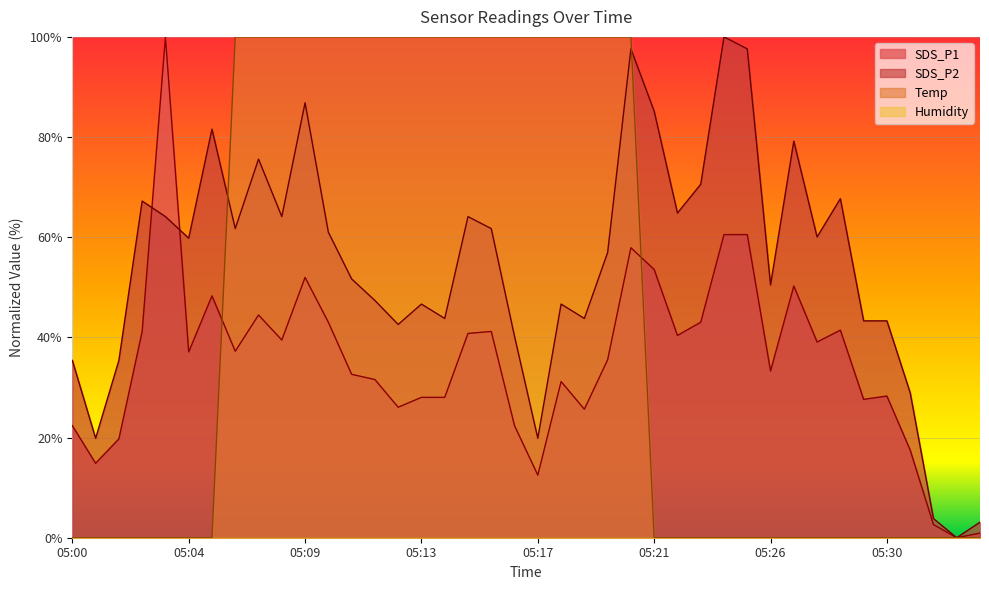

True or false: SDS_P1 and SDS_P2 cross at least once.

True